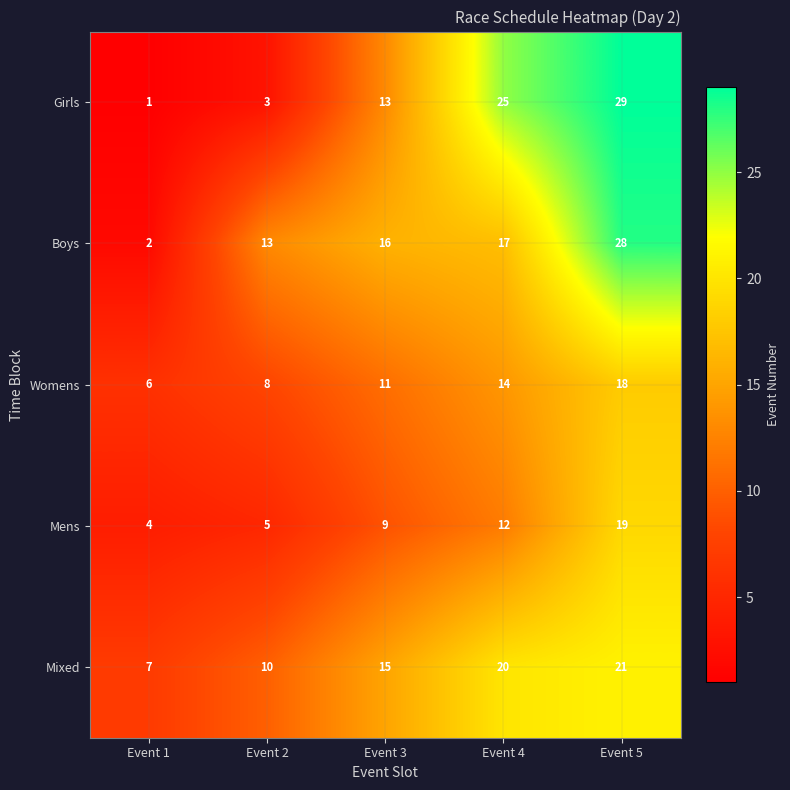

What is the sum of all Girls values?

71